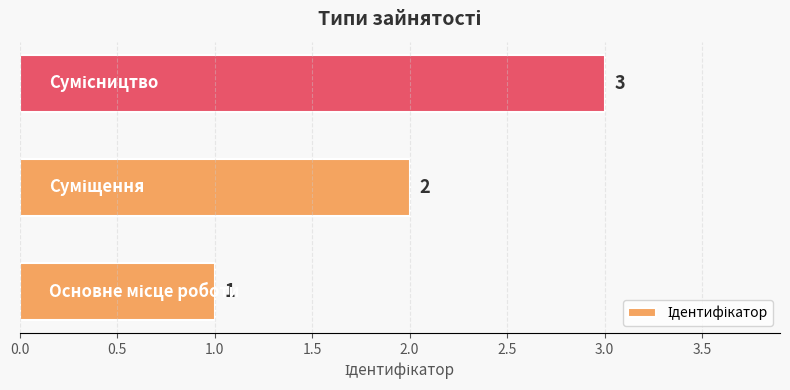

What is the maximum value shown in the chart?

3